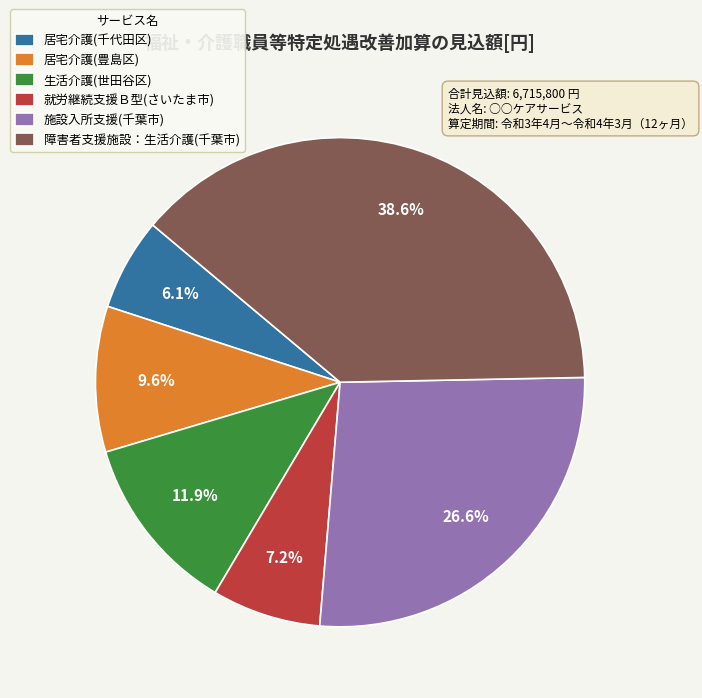

Which has a higher value, 居宅介護(千代田区) or 障害者支援施設：生活介護(千葉市)?

障害者支援施設：生活介護(千葉市)